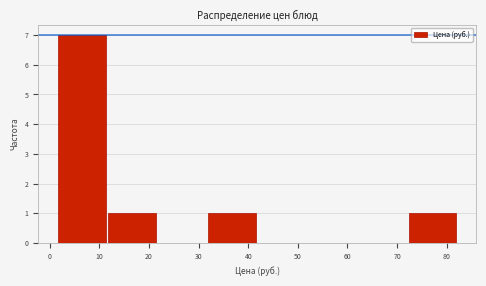

Which range on the x-axis has the tallest bar?

2 to 12